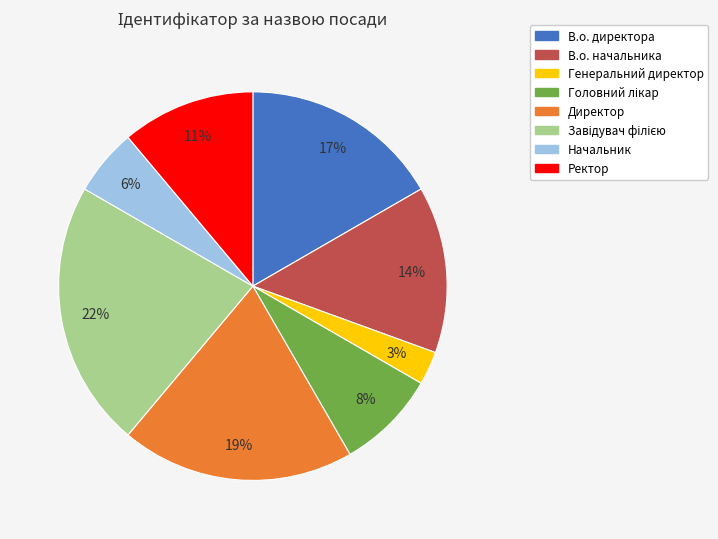

Is there a majority slice in this chart?

No